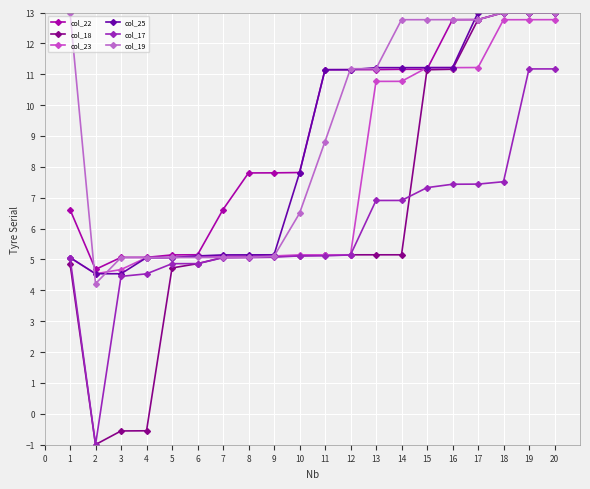

How many negative values does the col_18 series have?

3